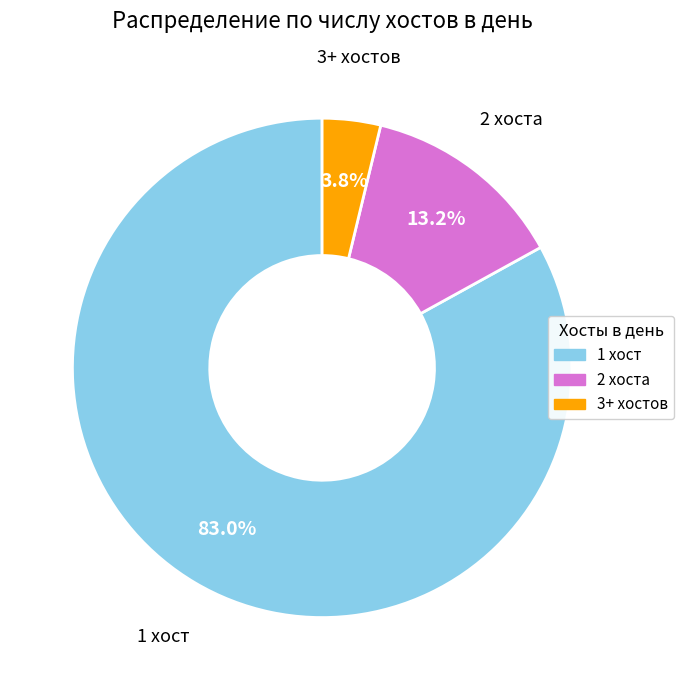

Count the number of slices in the pie.

3